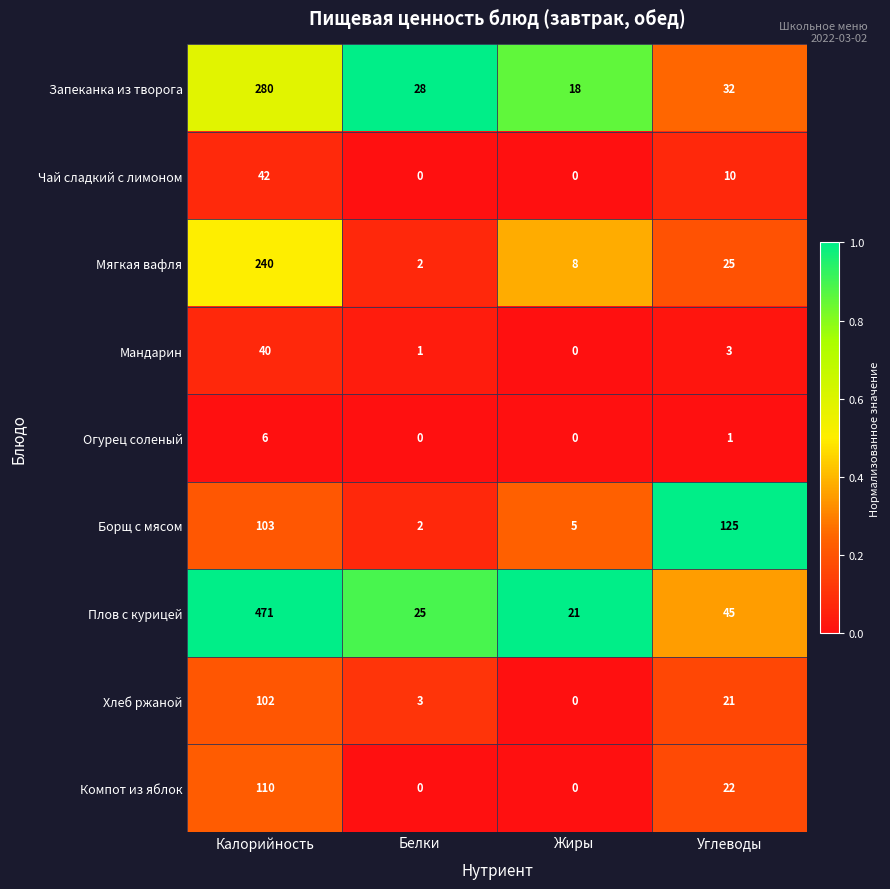

What is the total value across all series at Жиры?

52